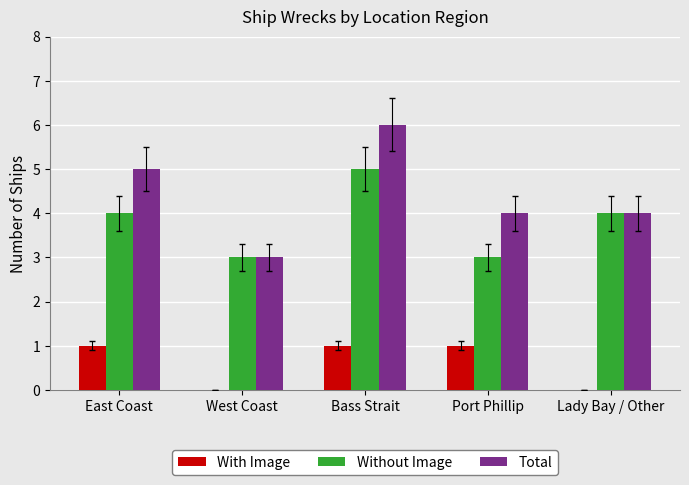

Reading right to left, list all the values displayed in this chart.

With Image: 0	1	1	0	1
Without Image: 4	3	5	3	4
Total: 4	4	6	3	5